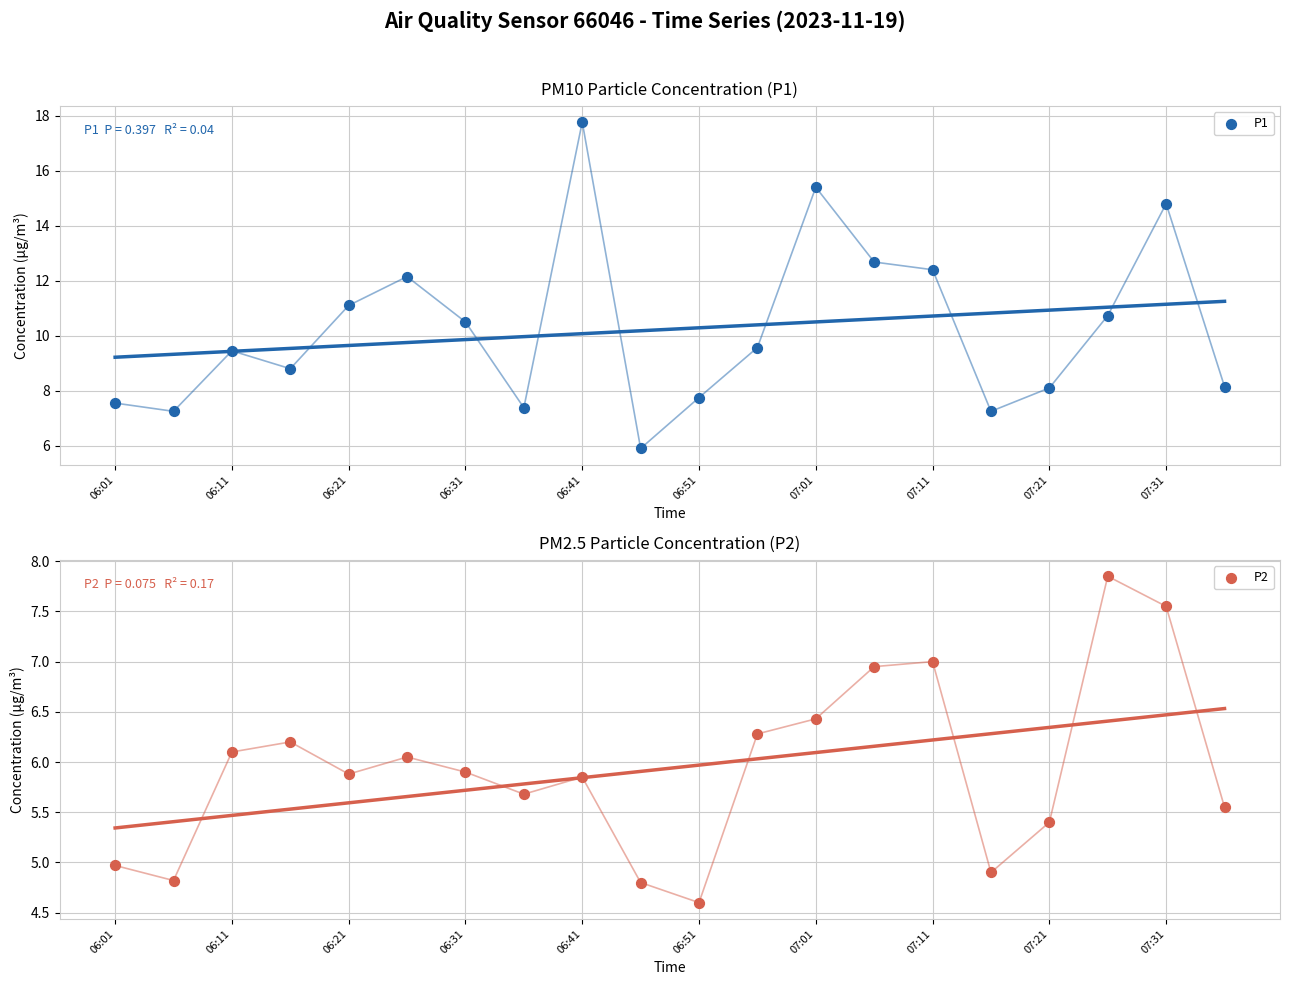

Which series has the widest spread of Y values?

P1